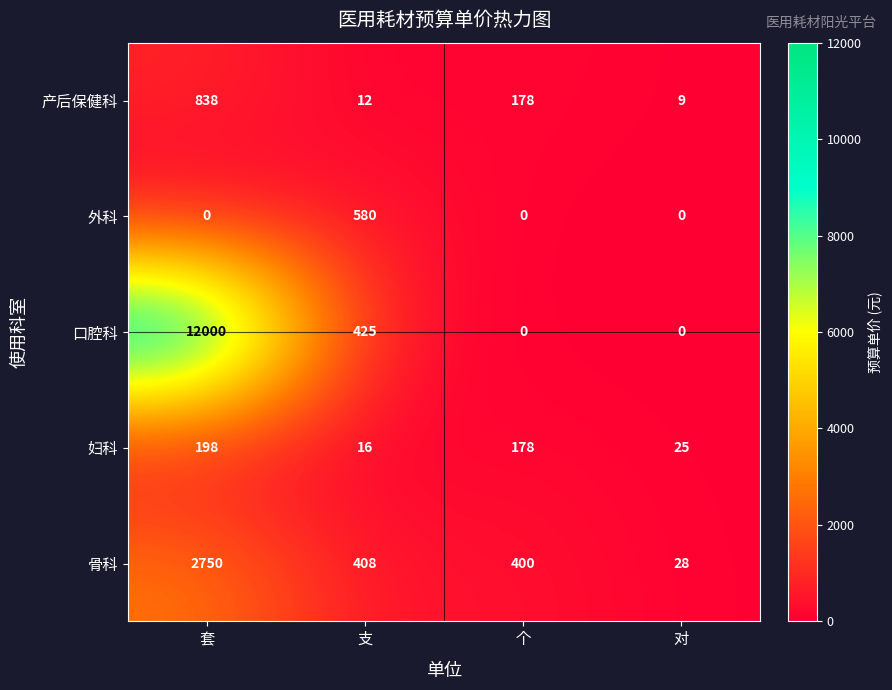

List the series in order of their peak value, lowest first.

妇科, 外科, 产后保健科, 骨科, 口腔科